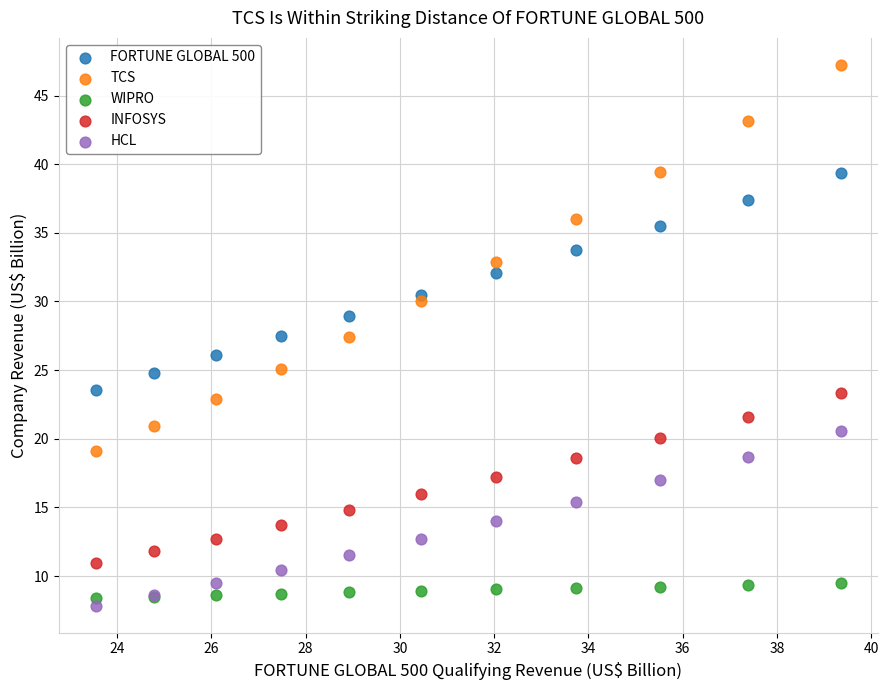

What is the X range (max minus min) for the scatter plot?

15.8